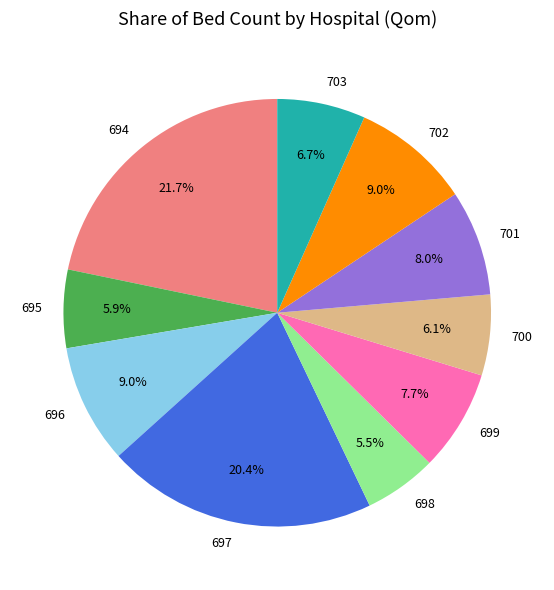

To the nearest percent, what portion does 700 represent?

6%